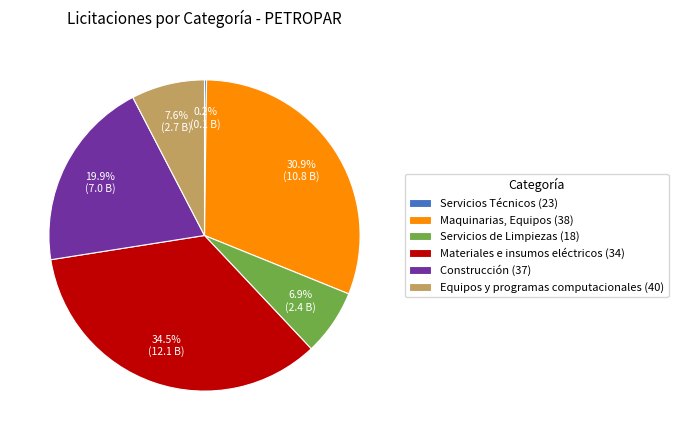

Combined, do Servicios de Limpiezas (18) and Construcción (37) account for over 50%?

No